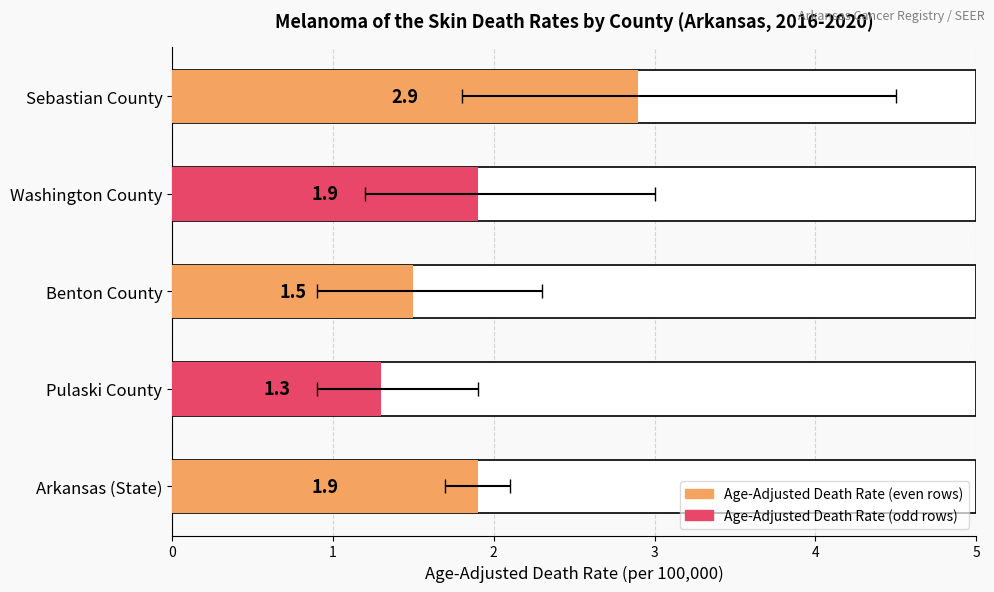

Count the Lower CI values in the range 0 to 1.

2